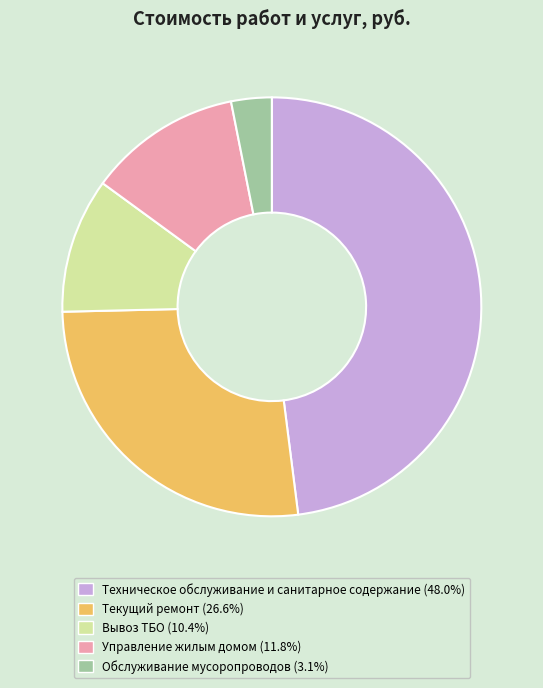

Which slice is the smallest?

Обслуживание мусоропроводов